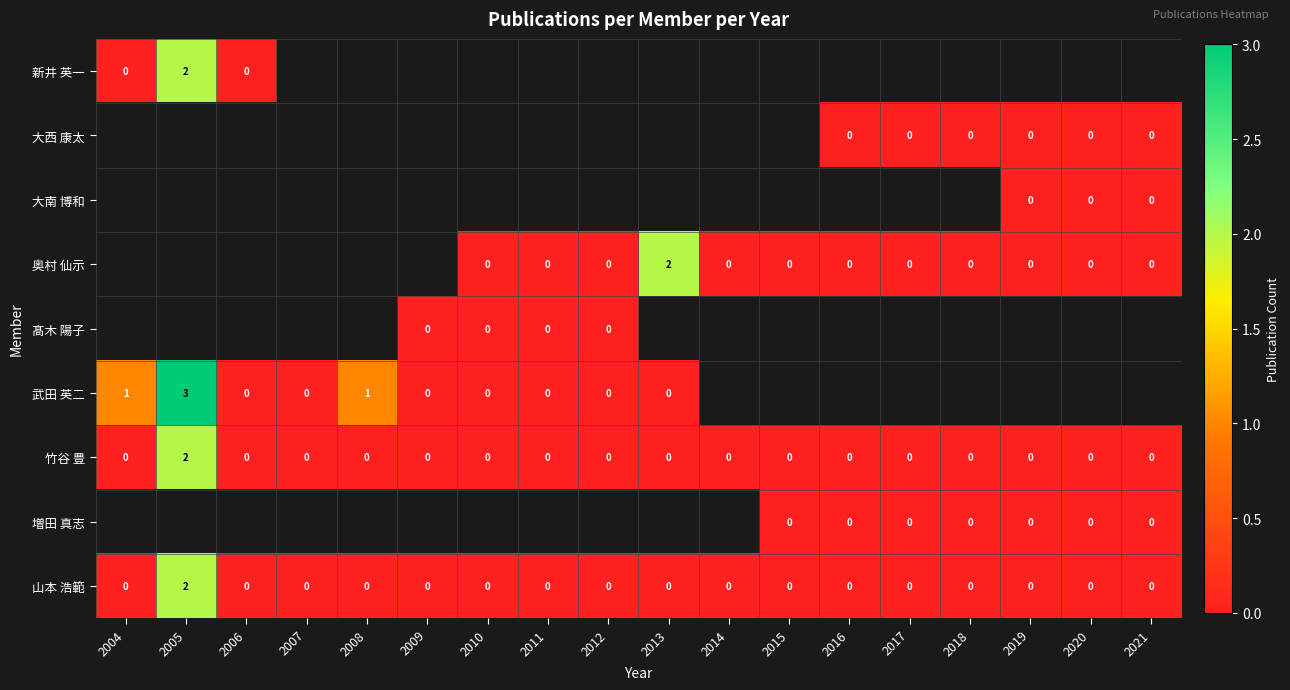

What is the spread (max minus min) of values at 2004?

1.0